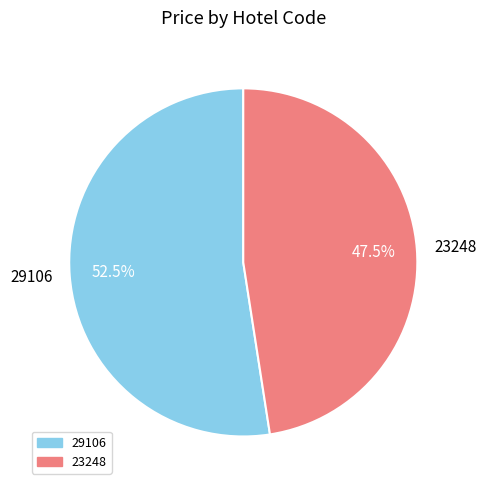

Which category accounts for the majority?

29106